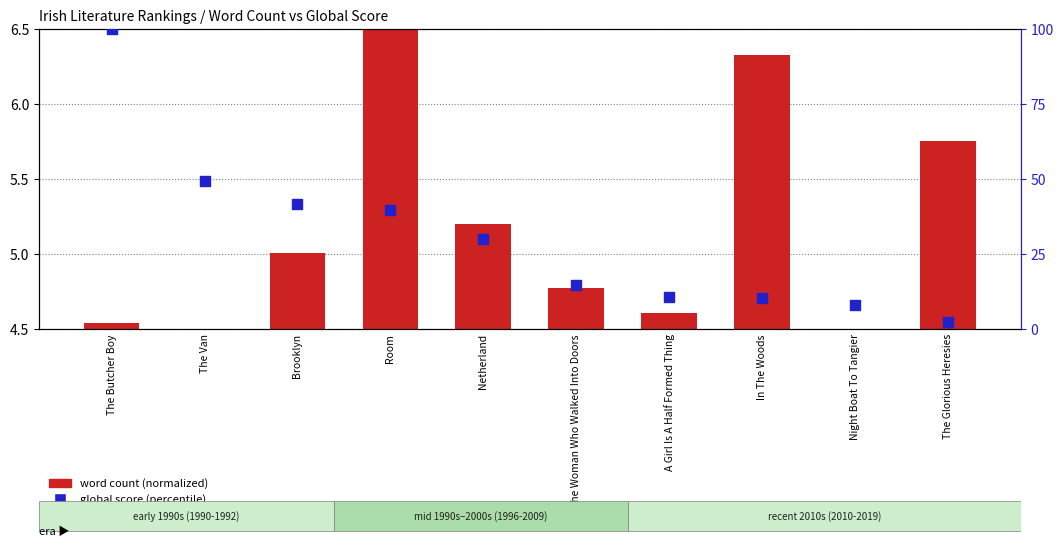

Which series reaches the minimum Y coordinate?

global score (percentile)